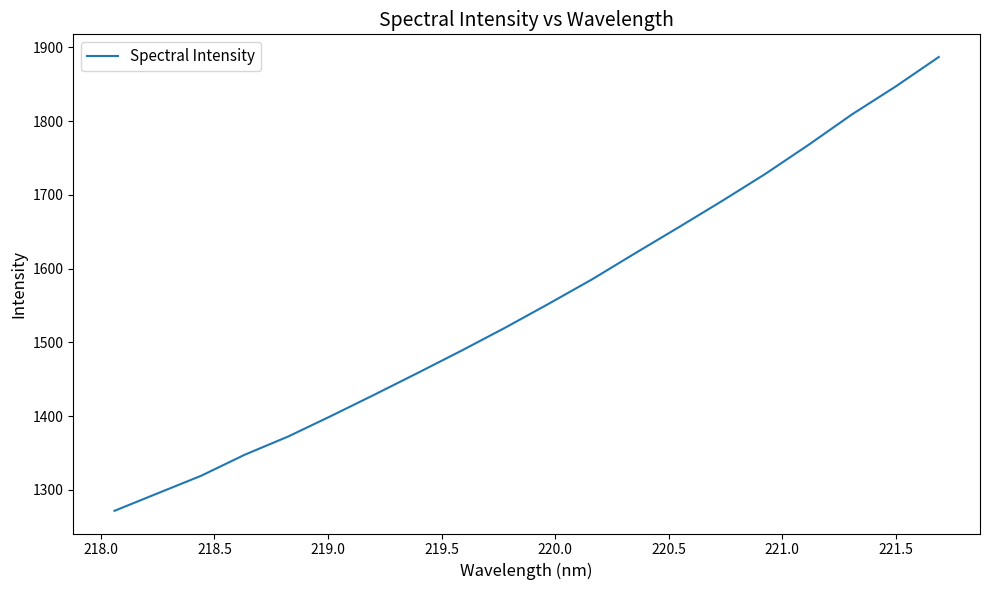

What is the minimum value shown in the chart?

1271.7